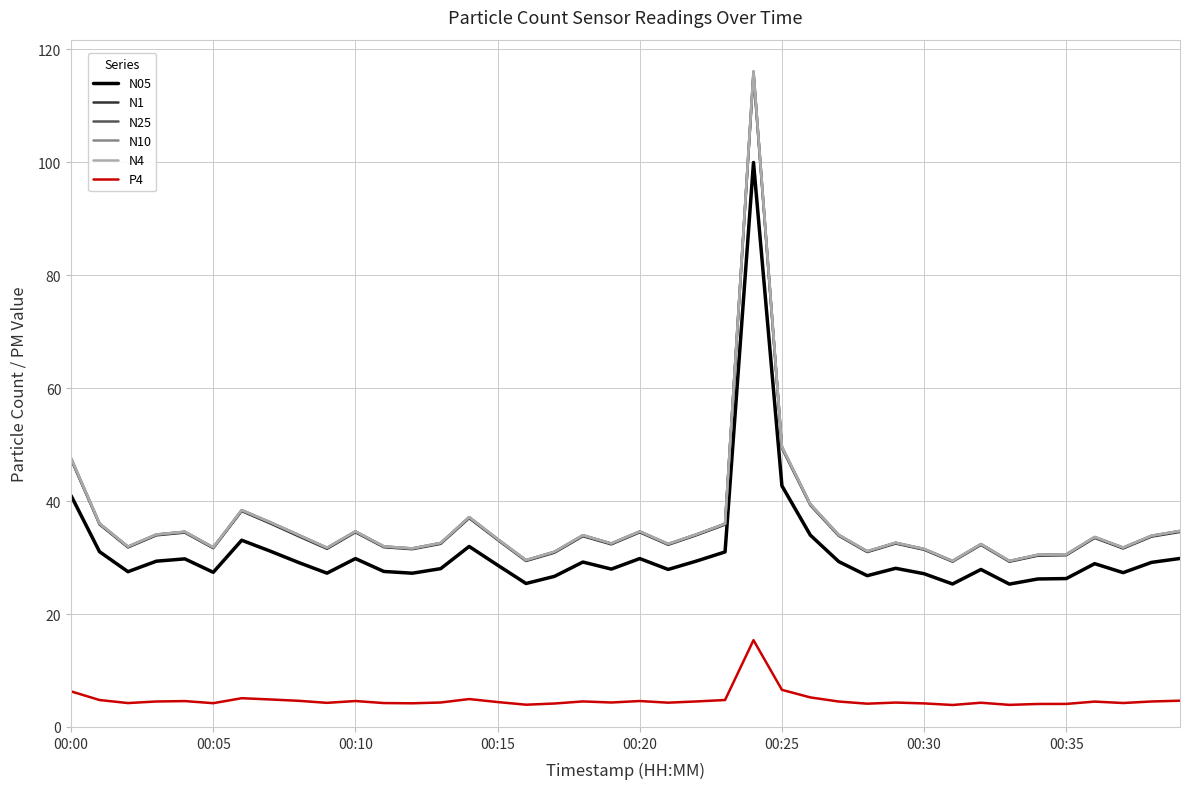

Which series has the largest range (max minus min)?

N10